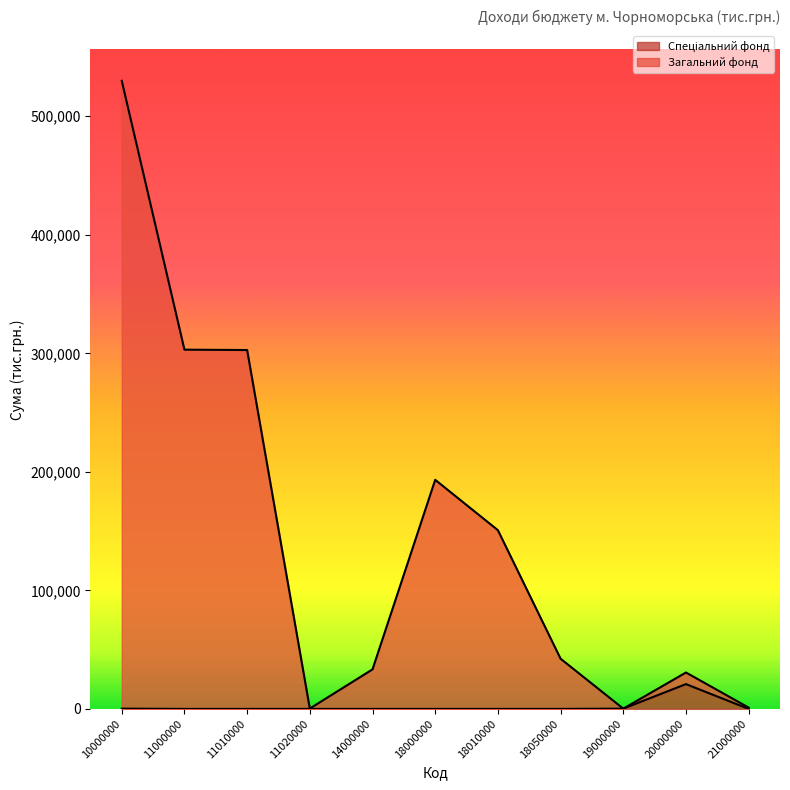

What is the average value of the Загальний фонд series?

144344.4